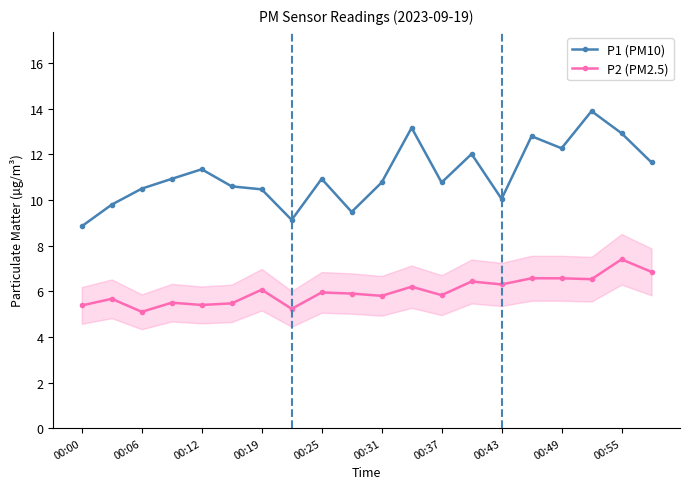

Which series has the largest range (max minus min)?

P1 (PM10)